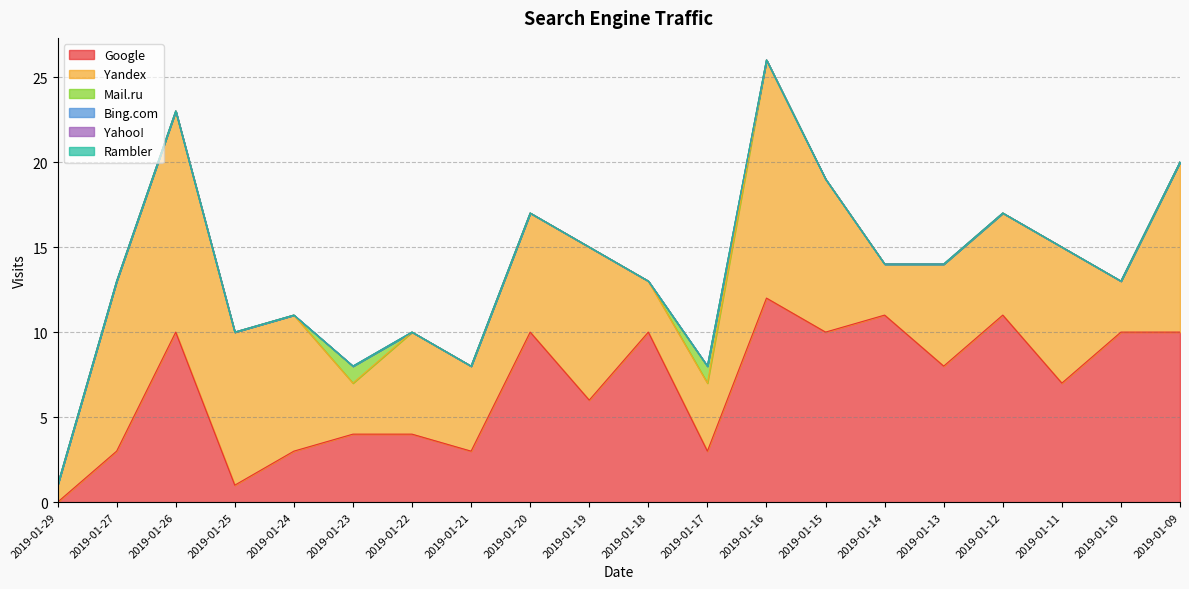

Does the chart have visible grid lines?

Yes